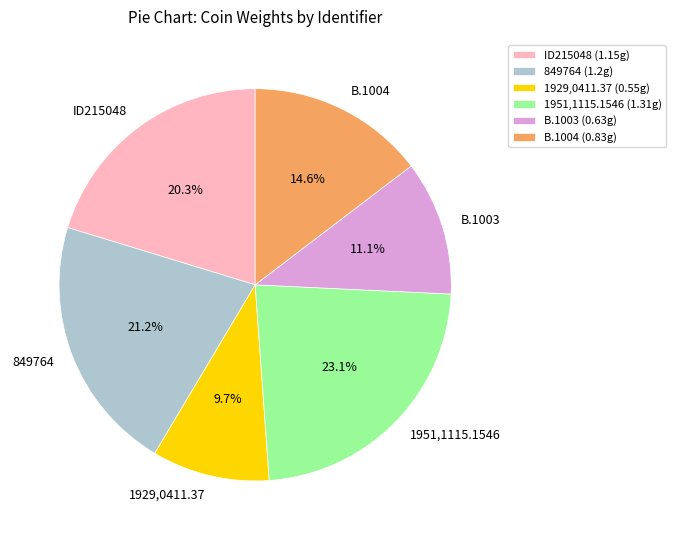

Does ID215048 account for over 50% of the chart?

No